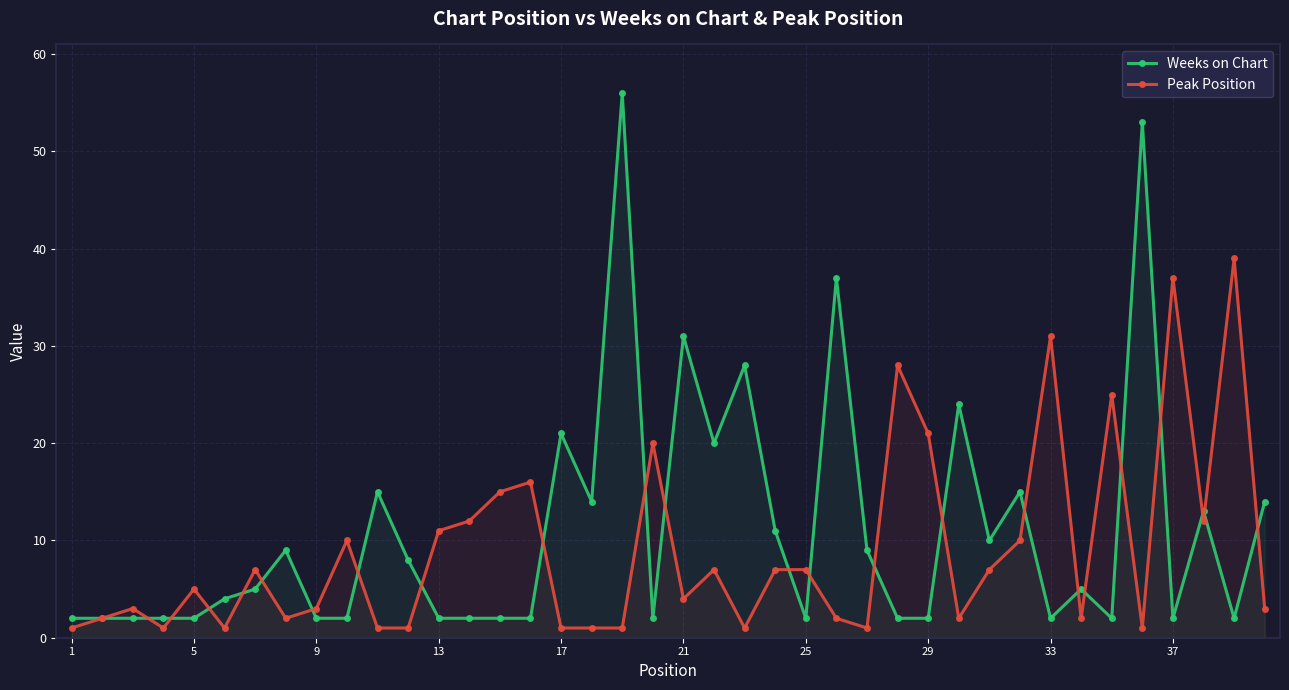

Which series ends up on top after the final intersection of Peak Position and Weeks on Chart?

Weeks on Chart